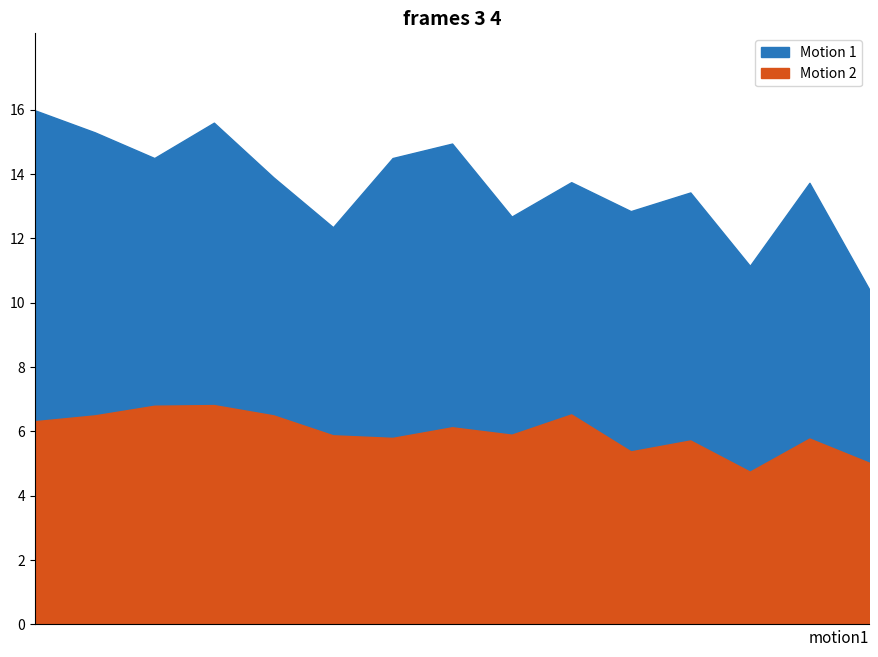

True or false: SDS_P1 has a value of 24.0 at 01:00.

False